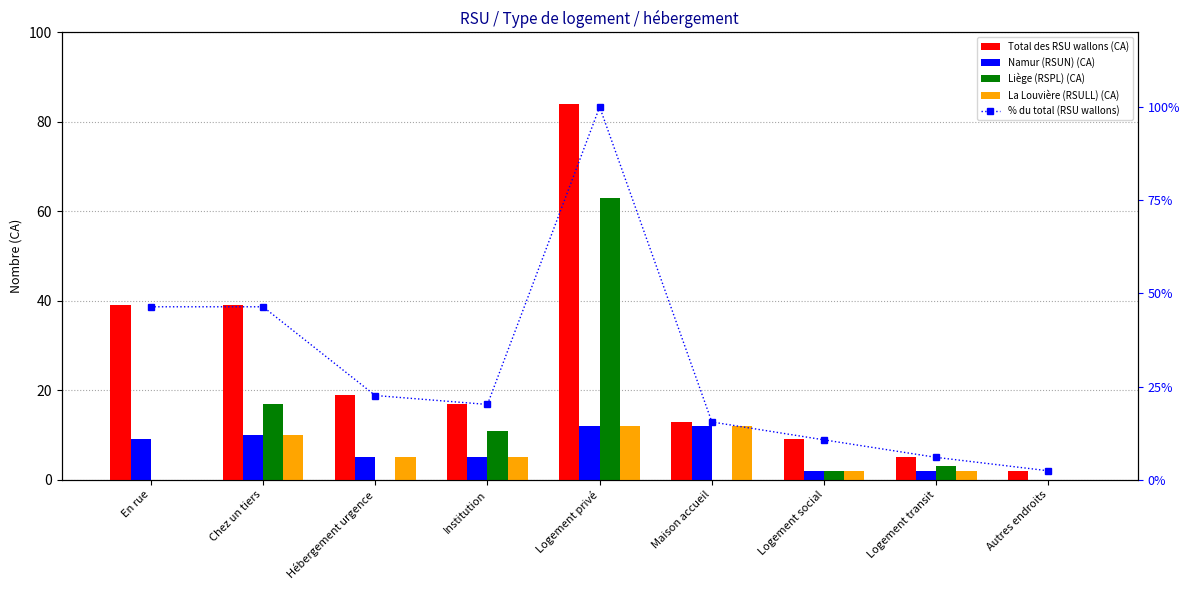

Reading left to right, extract all data points from this chart.

Total des RSU wallons (CA): 39.0	39.0	19.0	17.0	84.0	13.0	9.0	5.0	2.0
Namur (RSUN) (CA): 9.0	10.0	5.0	5.0	12.0	12.0	2.0	2.0	0.0
Liège (RSPL) (CA): 0.0	17.0	0.0	11.0	63.0	0.0	2.0	3.0	0.0
La Louvière (RSULL) (CA): 0.0	10.0	5.0	5.0	12.0	12.0	2.0	2.0	0.0
% du total (RSU wallons): 46.4	46.4	22.6	20.2	100.0	15.5	10.7	6.0	2.4